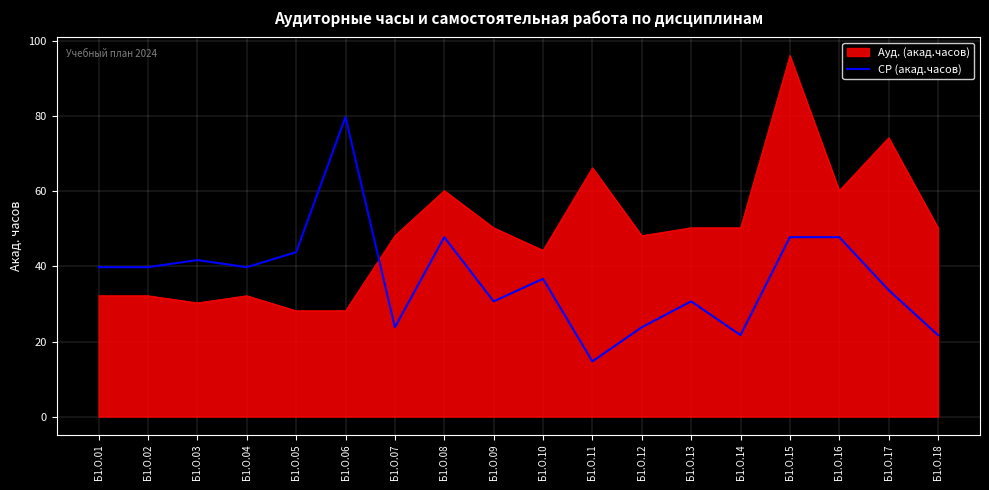

The СР (акад.часов) series shows 36.7 at Б1.О.10. True or false?

True